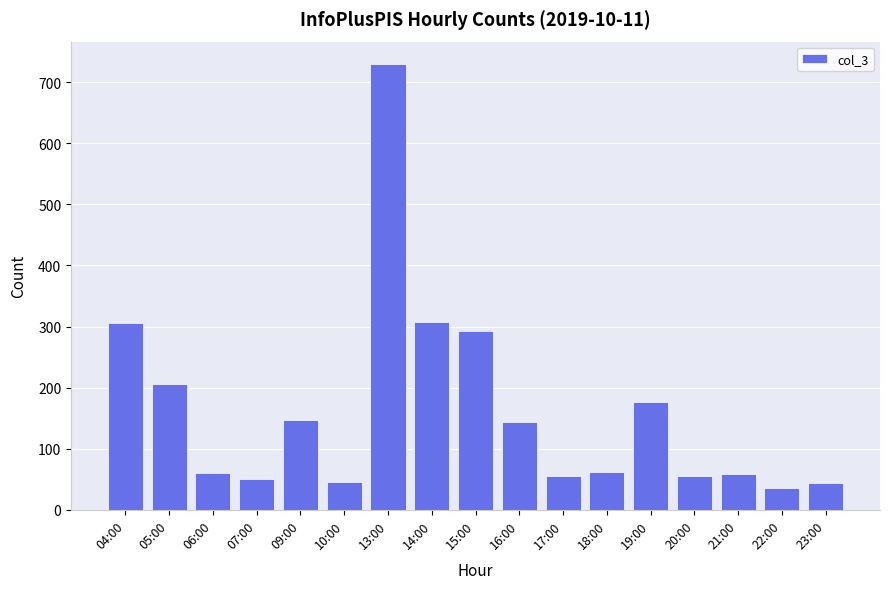

True or false: the data shows 108 at 18:00.

False